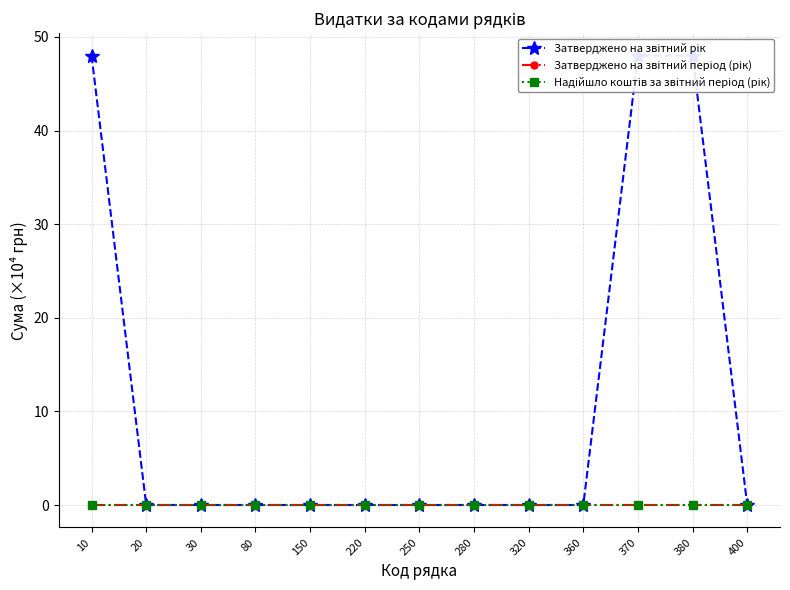

Reading left to right, what are all the values shown in this chart?

Затверджено на звітний рік: 10=48	20=0	30=0	80=0	150=0	220=0	250=0	280=0	320=0	360=0	370=48	380=48	400=0
Затверджено на звітний період (рік): 10=0	20=0	30=0	80=0	150=0	220=0	250=0	280=0	320=0	360=0	370=0	380=0	400=0
Надійшло коштів за звітний період (рік): 10=0	20=0	30=0	80=0	150=0	220=0	250=0	280=0	320=0	360=0	370=0	380=0	400=0